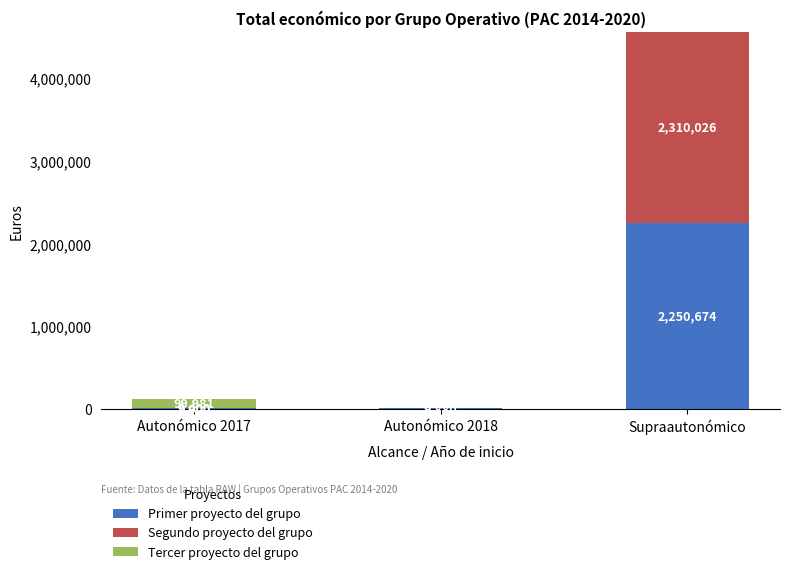

What is the sum of the Primer proyecto del grupo values at Autonómico 2018 and Autonómico 2017?

18880